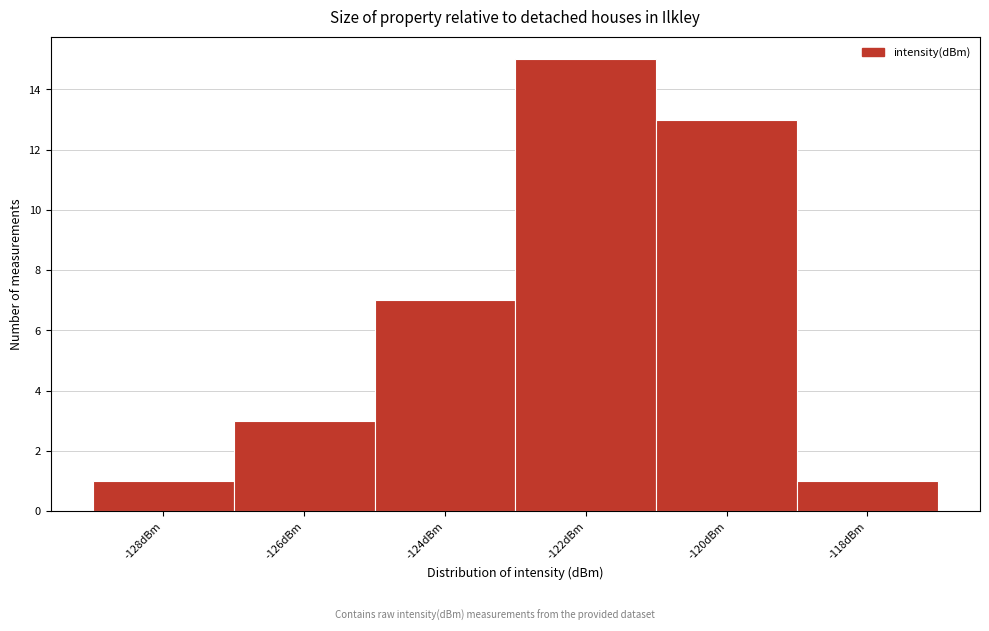

Reading left to right, list all the values displayed in this chart.

-128dBm=1	-126dBm=3	-124dBm=7	-122dBm=15	-120dBm=13	-118dBm=1